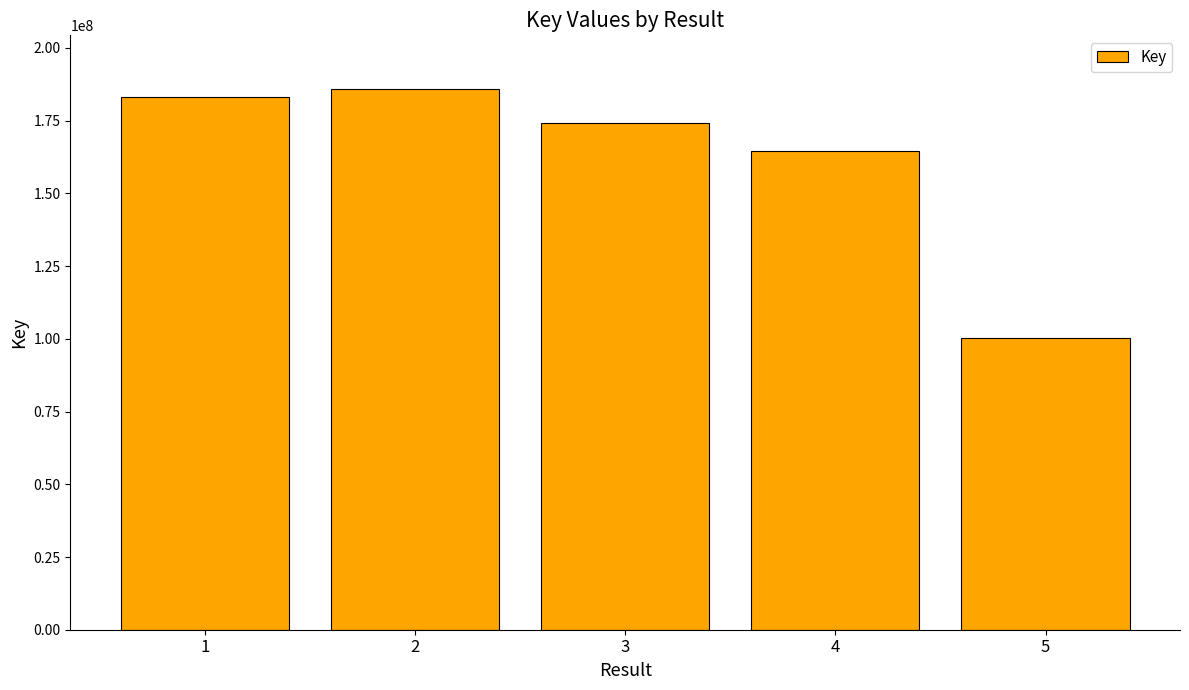

List the labels in order of value, smallest first.

5, 4, 3, 1, 2